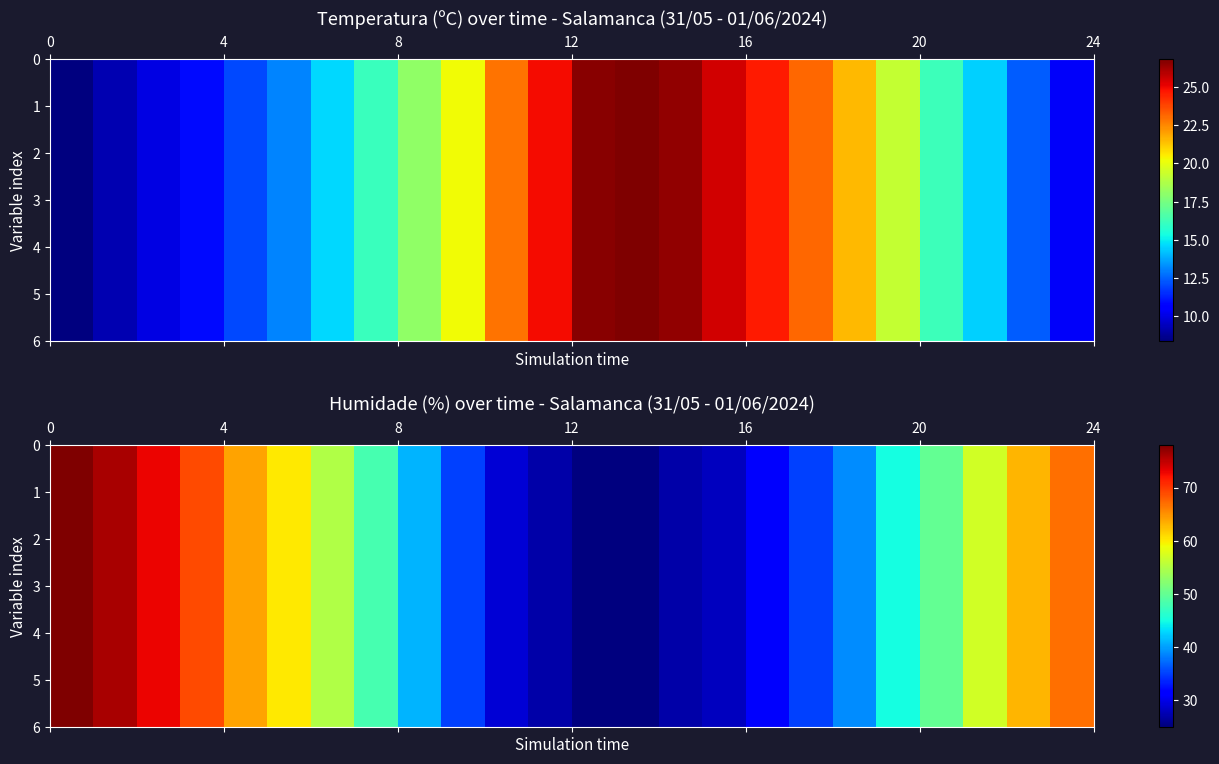

How many categories are shown in the chart?

24